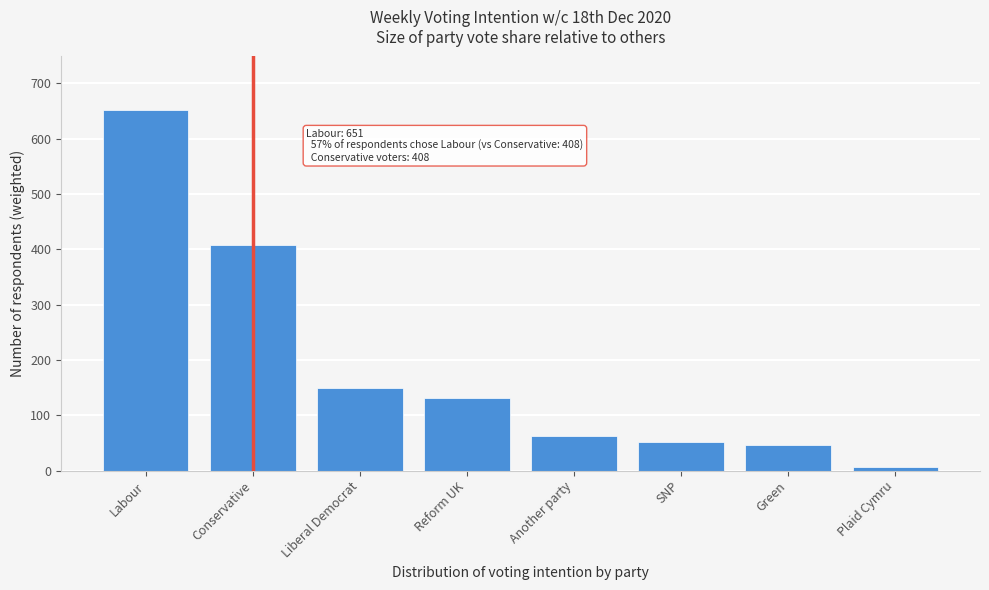

Reading right to left, what are all the values shown in this chart?

7	47	52	63	131	150	408	651